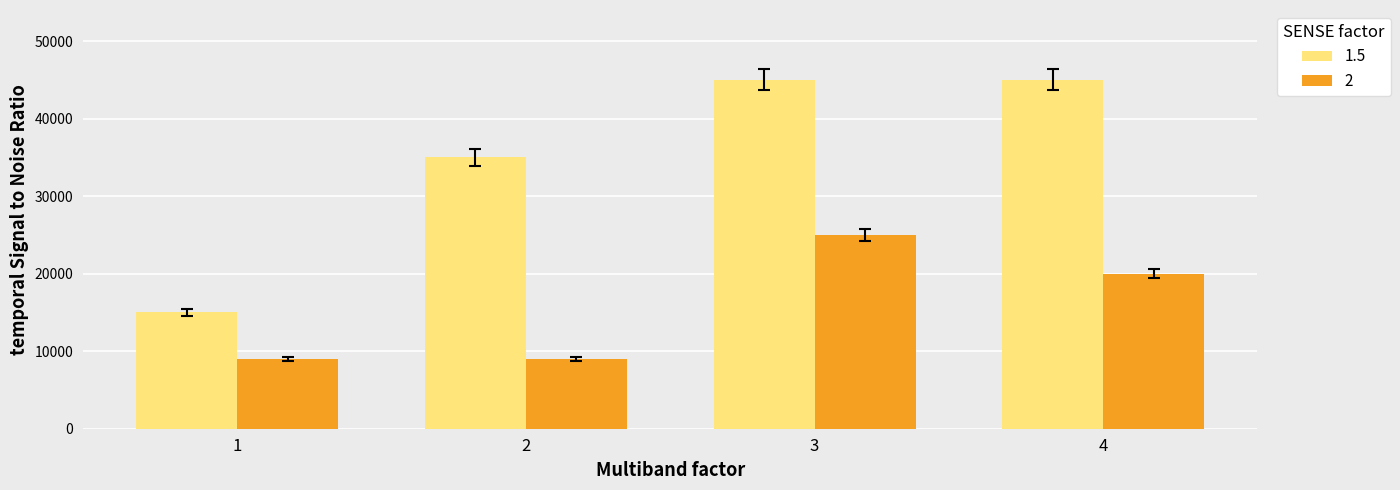

Is it true that 2 equals 33291.3 at 4?

False